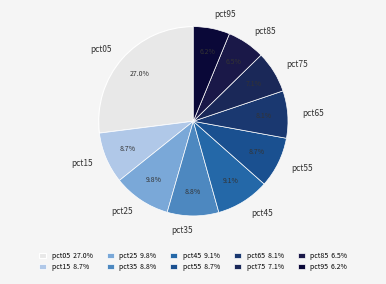

What percentage is the pct95 slice, to the nearest percent?

6%